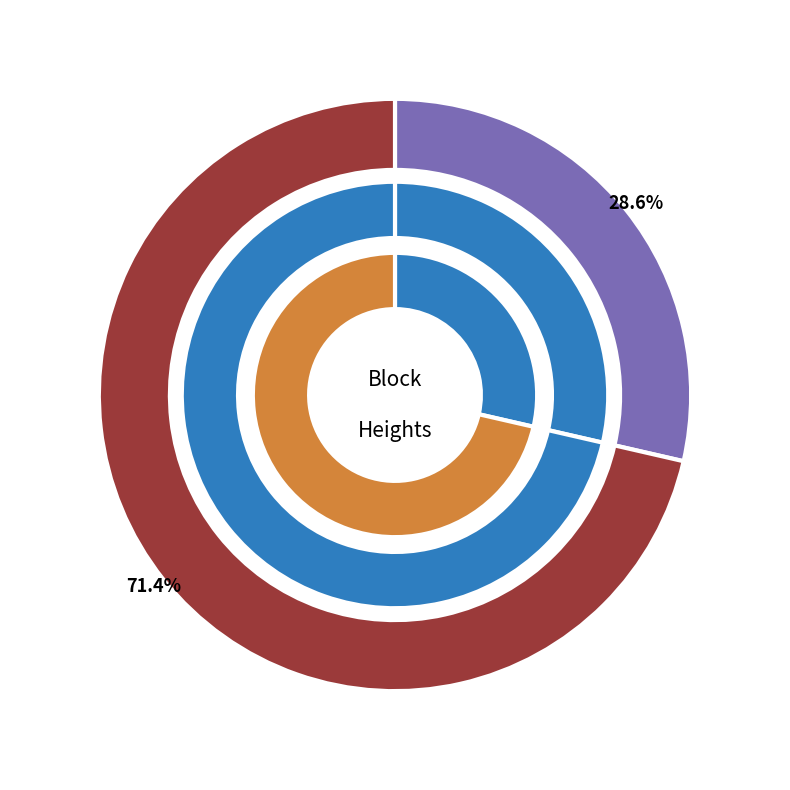

What percentage is the 4448 slice, to the nearest percent?

71%